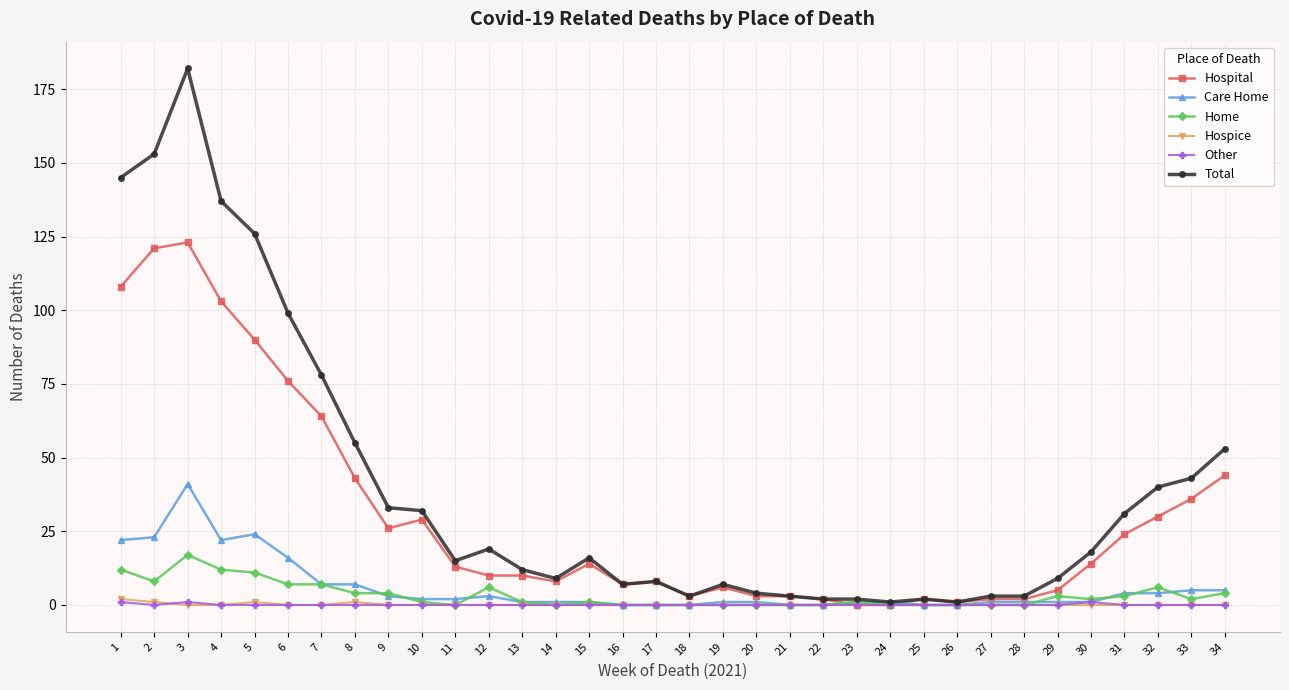

Reading left to right, what are all the values shown in this chart?

Hospital: 108	121	123	103	90	76	64	43	26	29	13	10	10	8	14	7	8	3	6	3	3	2	0	0	2	1	2	2	5	14	24	30	36	44
Care Home: 22	23	41	22	24	16	7	7	3	2	2	3	1	1	1	0	0	0	1	1	0	0	1	1	0	0	1	1	1	1	4	4	5	5
Home: 12	8	17	12	11	7	7	4	4	1	0	6	1	0	1	0	0	0	0	0	0	0	1	0	0	0	0	0	3	2	3	6	2	4
Hospice: 2	1	0	0	1	0	0	1	0	0	0	0	0	0	0	0	0	0	0	0	0	0	0	0	0	0	0	0	0	0	0	0	0	0
Other: 1	0	1	0	0	0	0	0	0	0	0	0	0	0	0	0	0	0	0	0	0	0	0	0	0	0	0	0	0	1	0	0	0	0
Total: 145	153	182	137	126	99	78	55	33	32	15	19	12	9	16	7	8	3	7	4	3	2	2	1	2	1	3	3	9	18	31	40	43	53